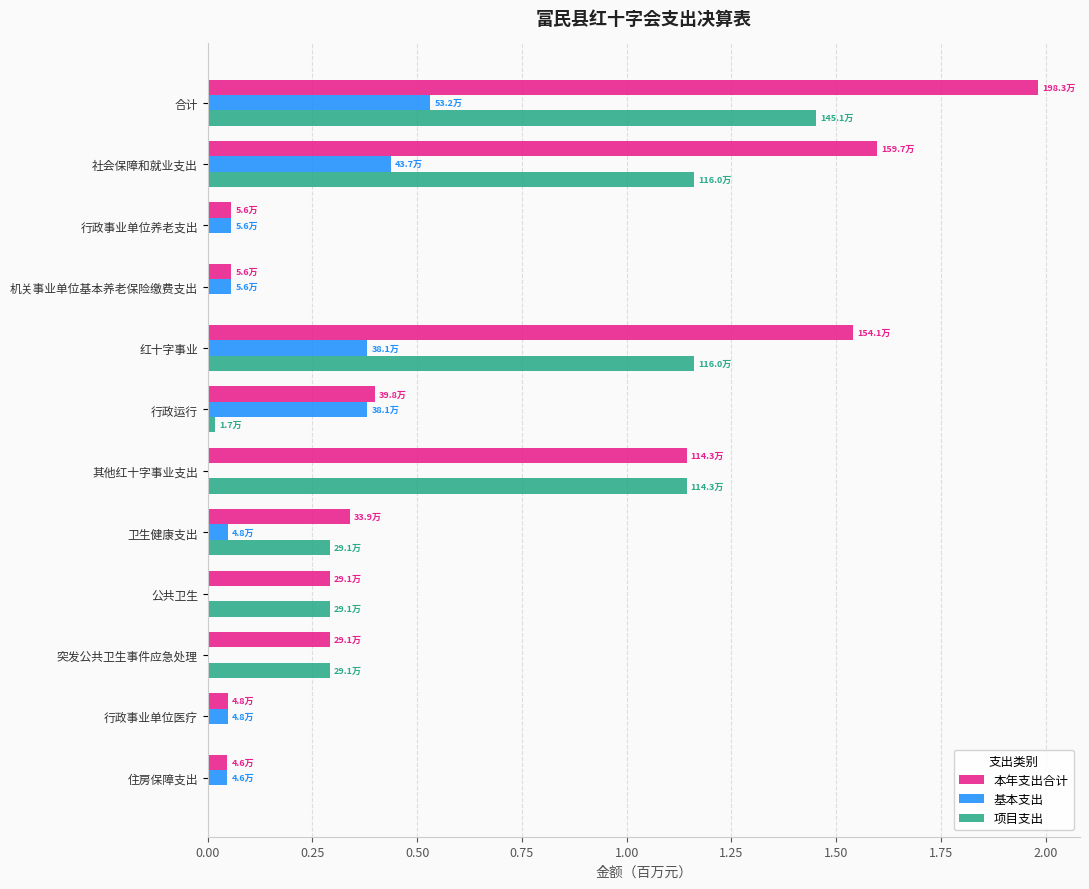

What are all the series names shown in the legend?

本年支出合计, 基本支出, 项目支出